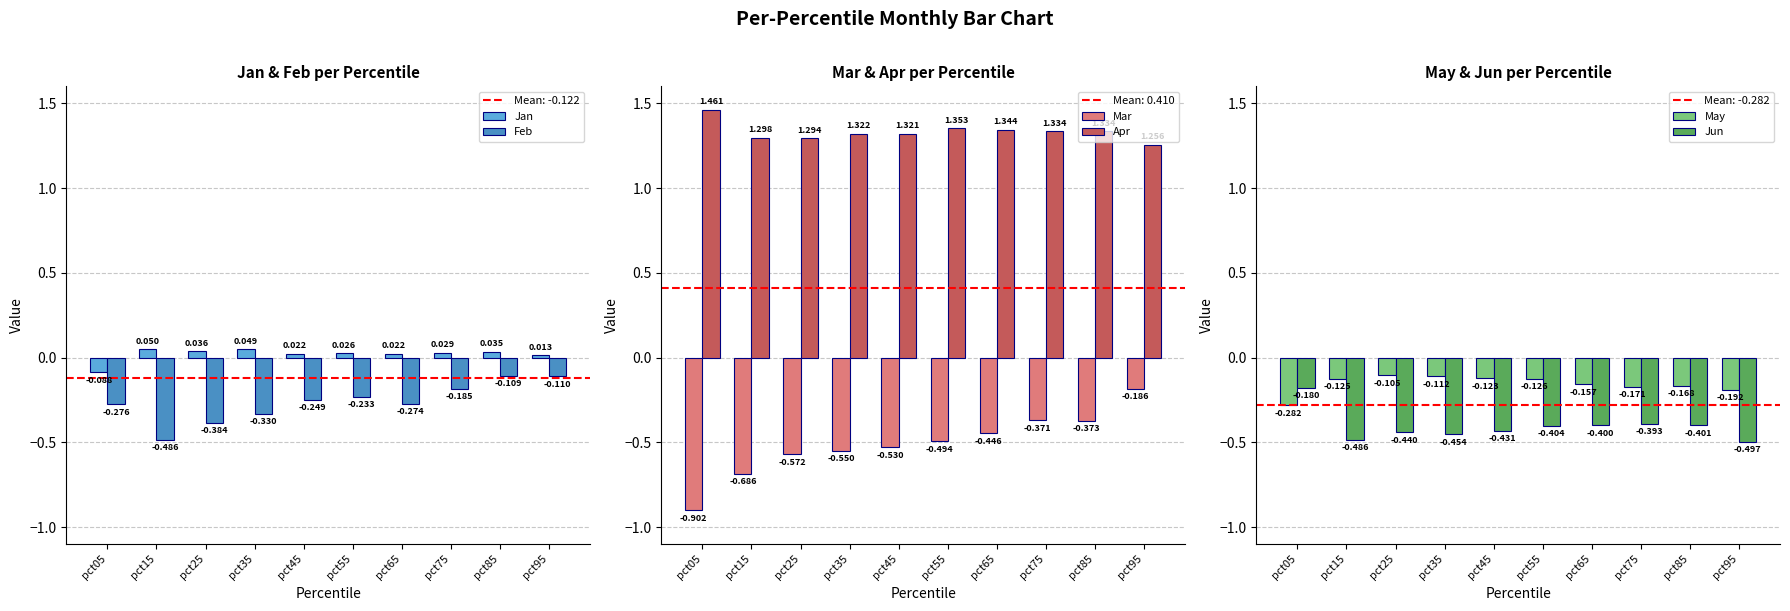

Reading left to right, transcribe all the data shown in this chart.

Jan: -0.1	0.0	0.0	0.0	0.0	0.0	0.0	0.0	0.0	0.0
Feb: -0.3	-0.5	-0.4	-0.3	-0.2	-0.2	-0.3	-0.2	-0.1	-0.1
Mar: -0.9	-0.7	-0.6	-0.6	-0.5	-0.5	-0.4	-0.4	-0.4	-0.2
Apr: 1.5	1.3	1.3	1.3	1.3	1.4	1.3	1.3	1.3	1.3
May: -0.3	-0.1	-0.1	-0.1	-0.1	-0.1	-0.2	-0.2	-0.2	-0.2
Jun: -0.2	-0.5	-0.4	-0.5	-0.4	-0.4	-0.4	-0.4	-0.4	-0.5